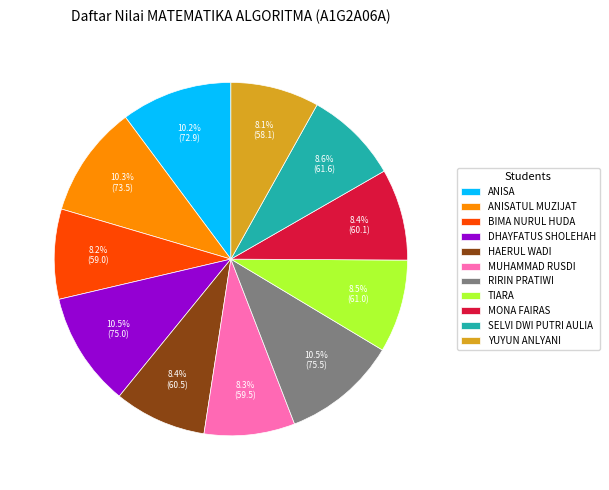

Does MONA FAIRAS represent more than half of the total?

No